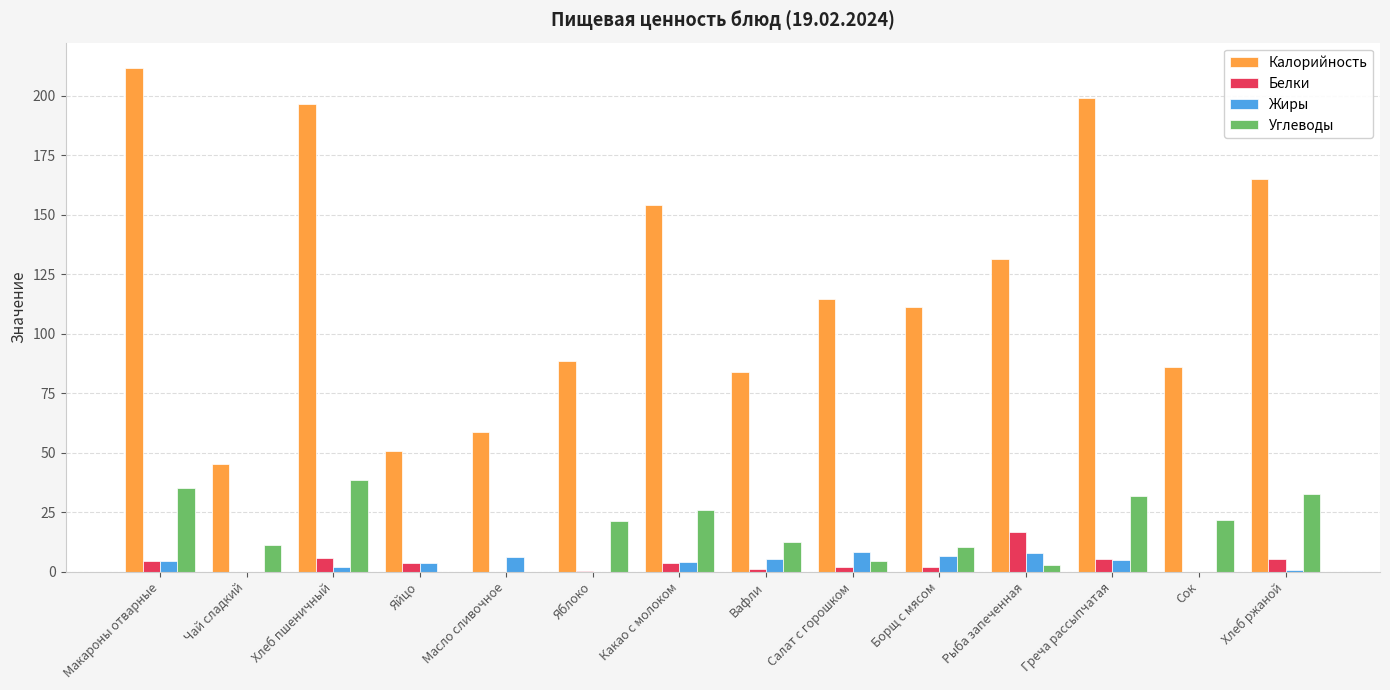

The Калорийность series shows 114.0 at Вафли. True or false?

False